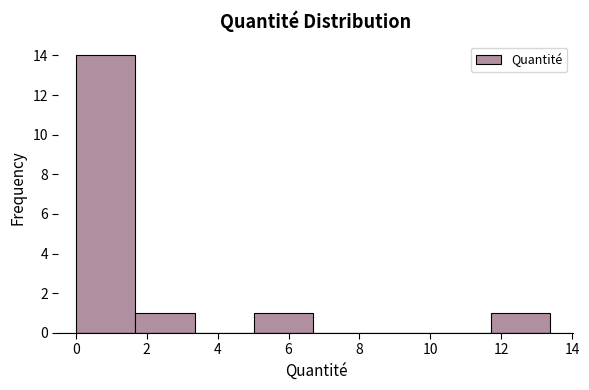

Which range on the x-axis has the tallest bar?

0.0 to 1.6